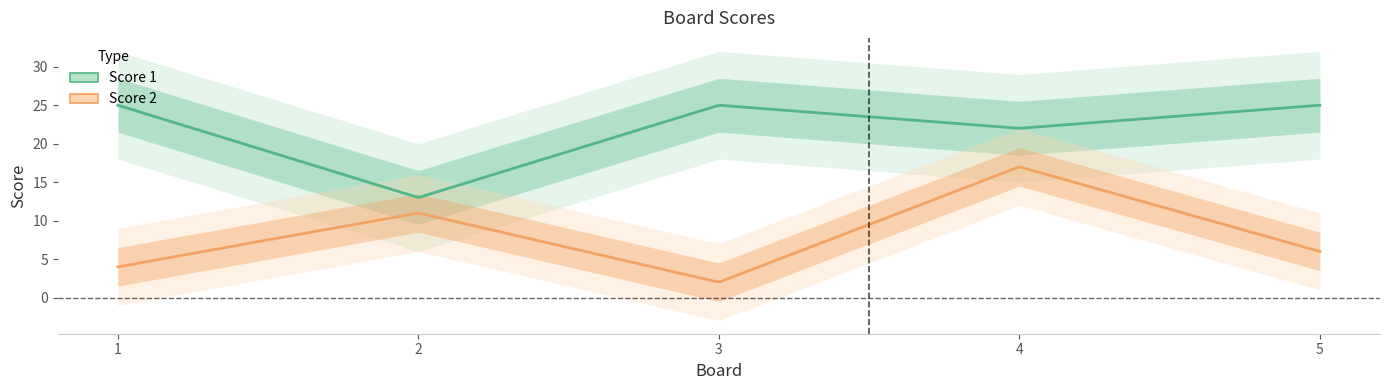

Between 2 and 4, which series saw the biggest shift?

Score 1